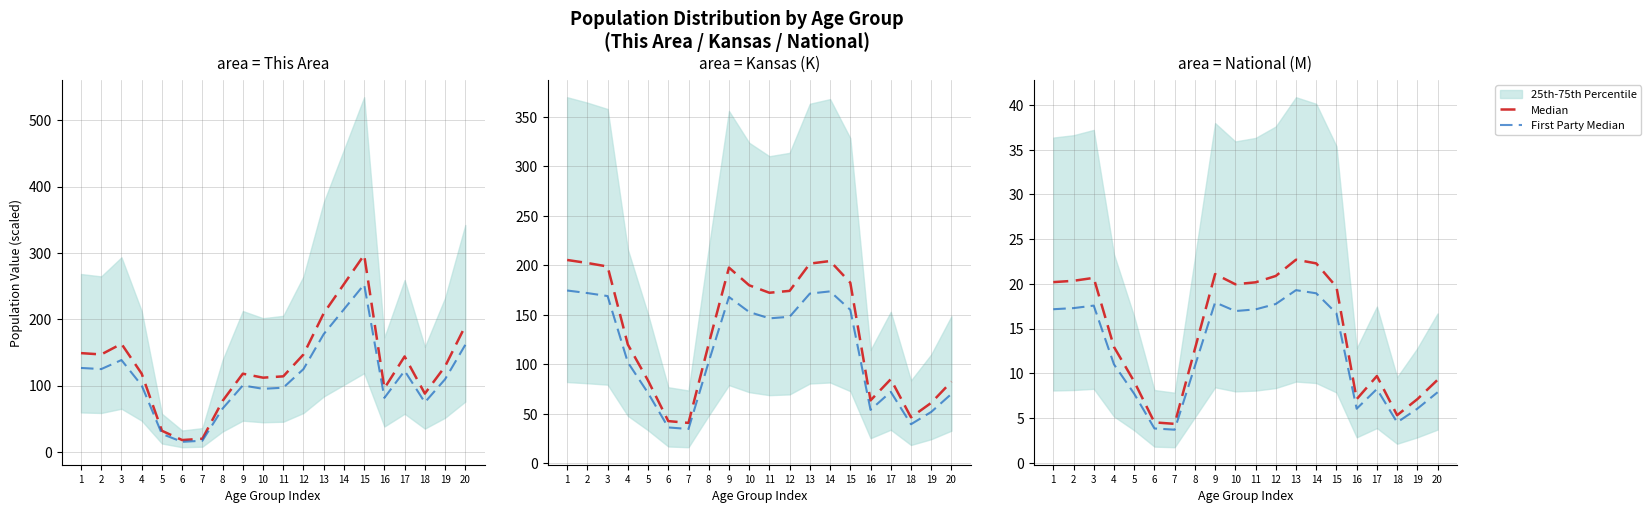

True or false: Median and First Party Median cross at least once.

False